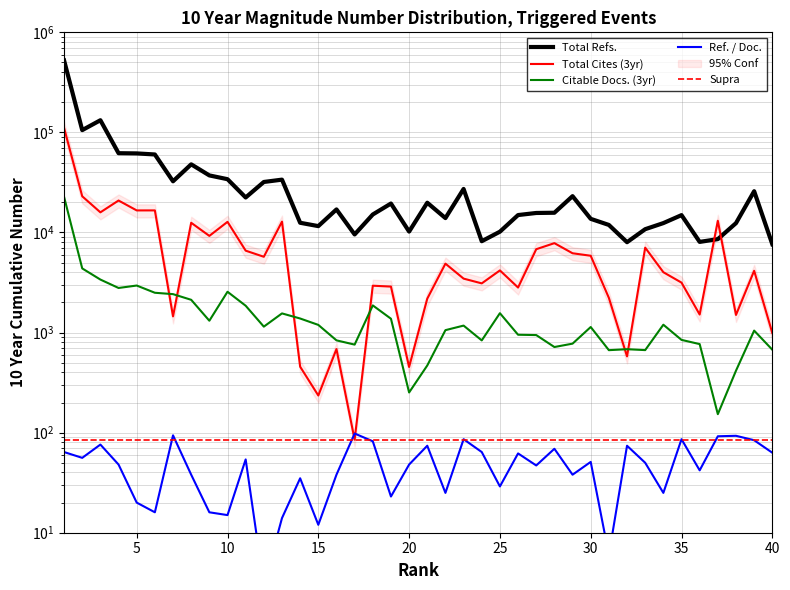

What is the value of the Ref. / Doc. point at the 7th from the left?

94